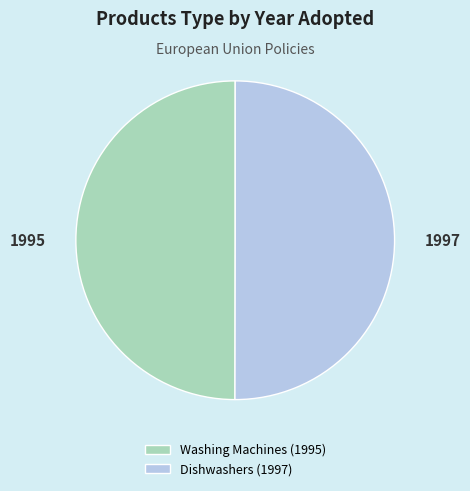

The Washing Machines (1995) slice represents 64% of the pie. True or false?

False